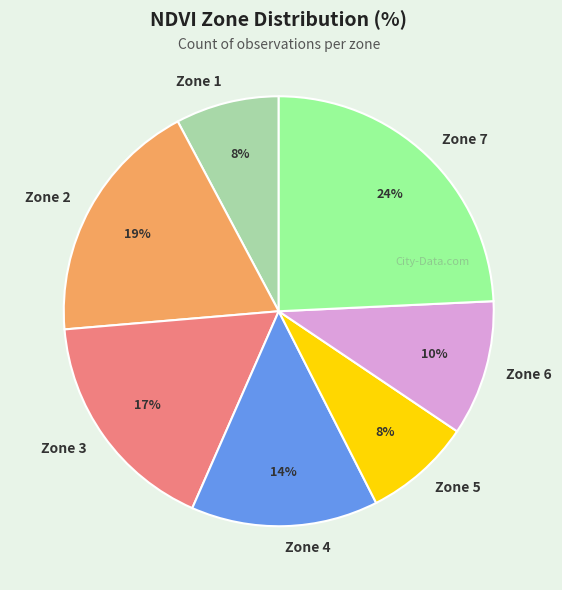

To the nearest percent, what is the average slice percentage?

14%